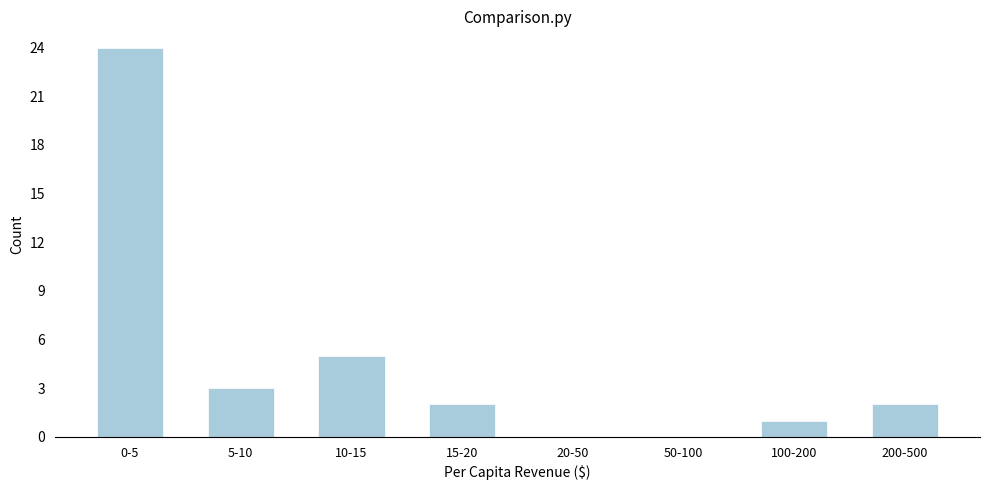

Reading left to right, transcribe all the data shown in this chart.

0-5=24	5-10=3	10-15=5	15-20=2	20-50=0	50-100=0	100-200=1	200-500=2